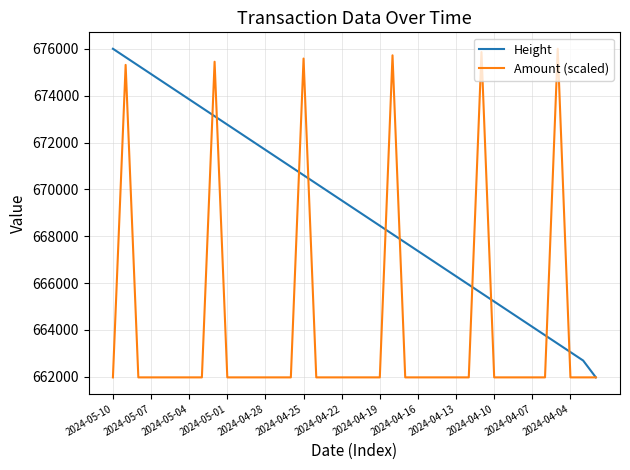

Which series has the largest total across all categories?

Height